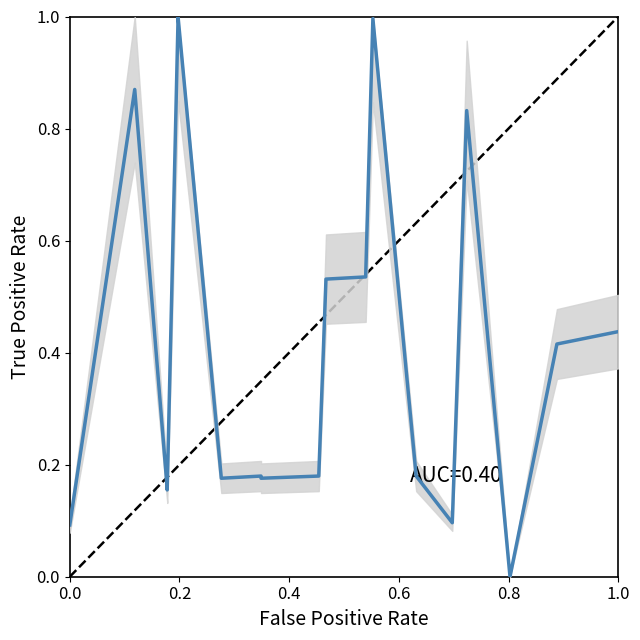

The chart shows a value of 0.7 at 12. True or false?

False